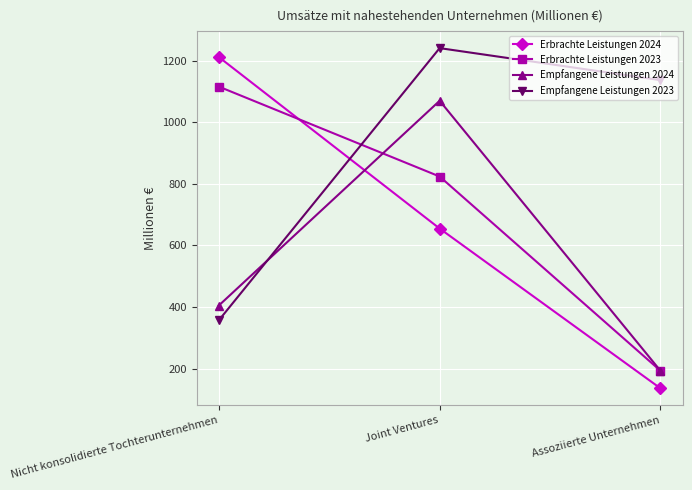

Which series changed the most between Nicht konsolidierte Tochterunternehmen and Joint Ventures?

Empfangene Leistungen 2023